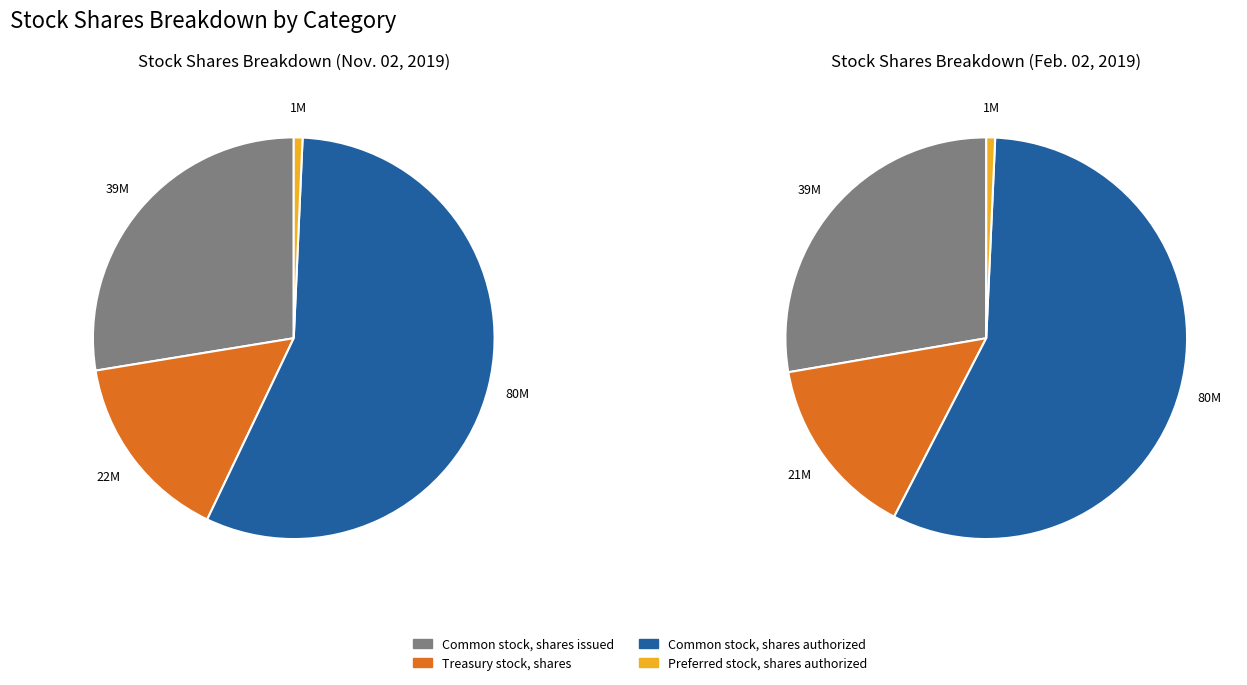

Is it true that Preferred stock, shares authorized is 7% of the pie?

False